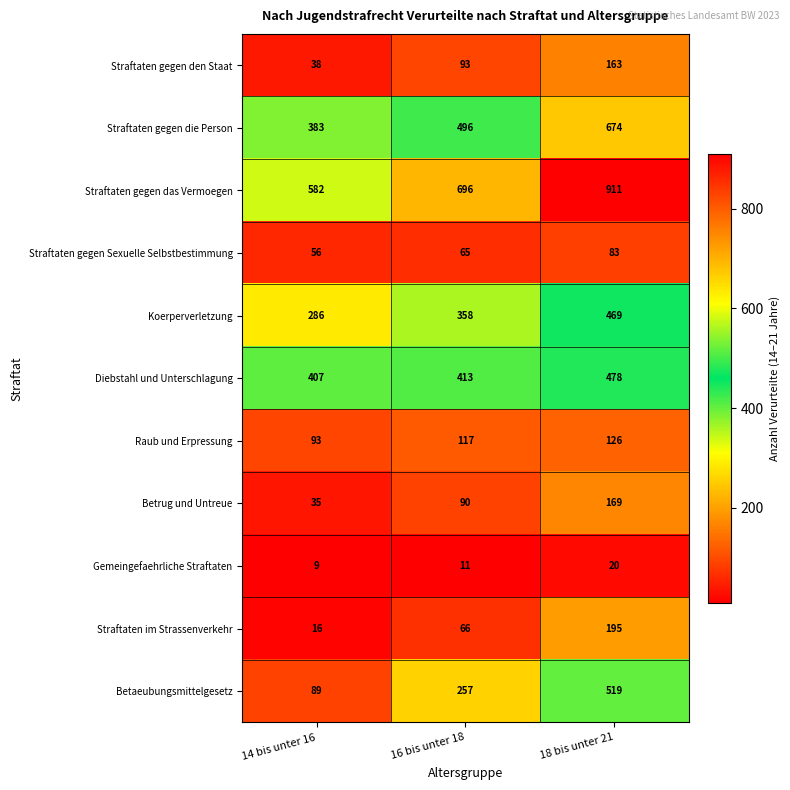

Count the Straftaten gegen das Vermoegen values in the range 582 to 911.

3